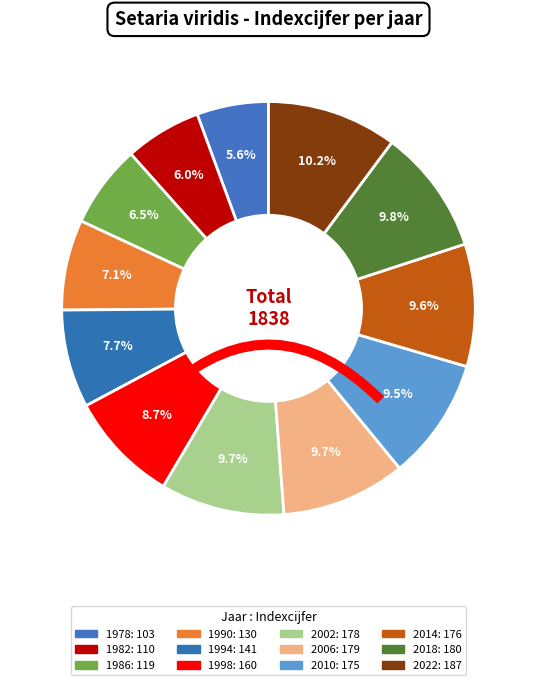

Does any single category account for the majority?

No